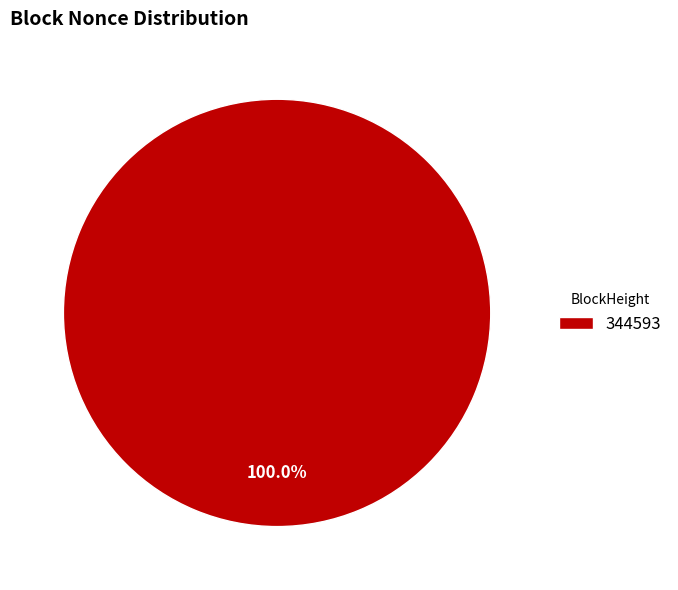

How many segments does this pie chart have?

1